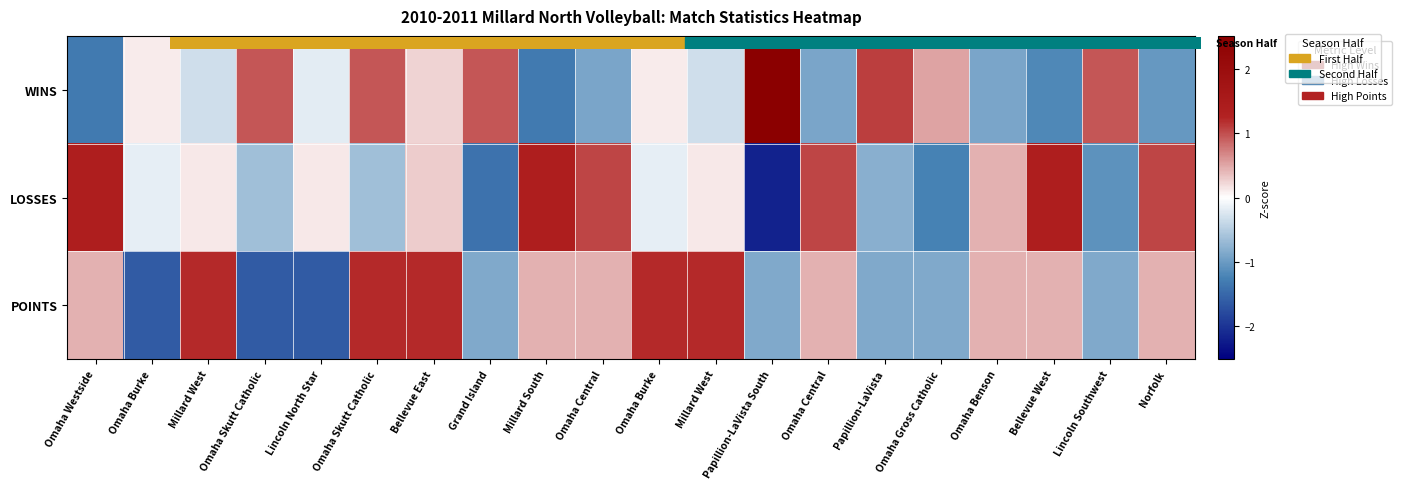

At which category is the sum across all series the highest?

Bellevue East